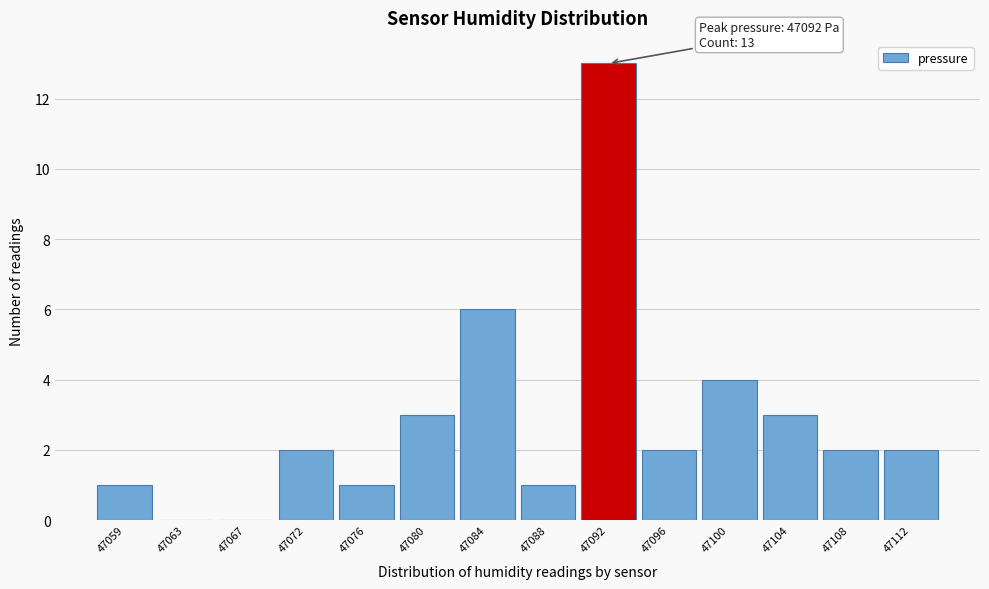

Reading left to right, transcribe all the data shown in this chart.

47059=1	47063=0	47067=0	47072=2	47076=1	47080=3	47084=6	47088=1	47092=13	47096=2	47100=4	47104=3	47108=2	47112=2